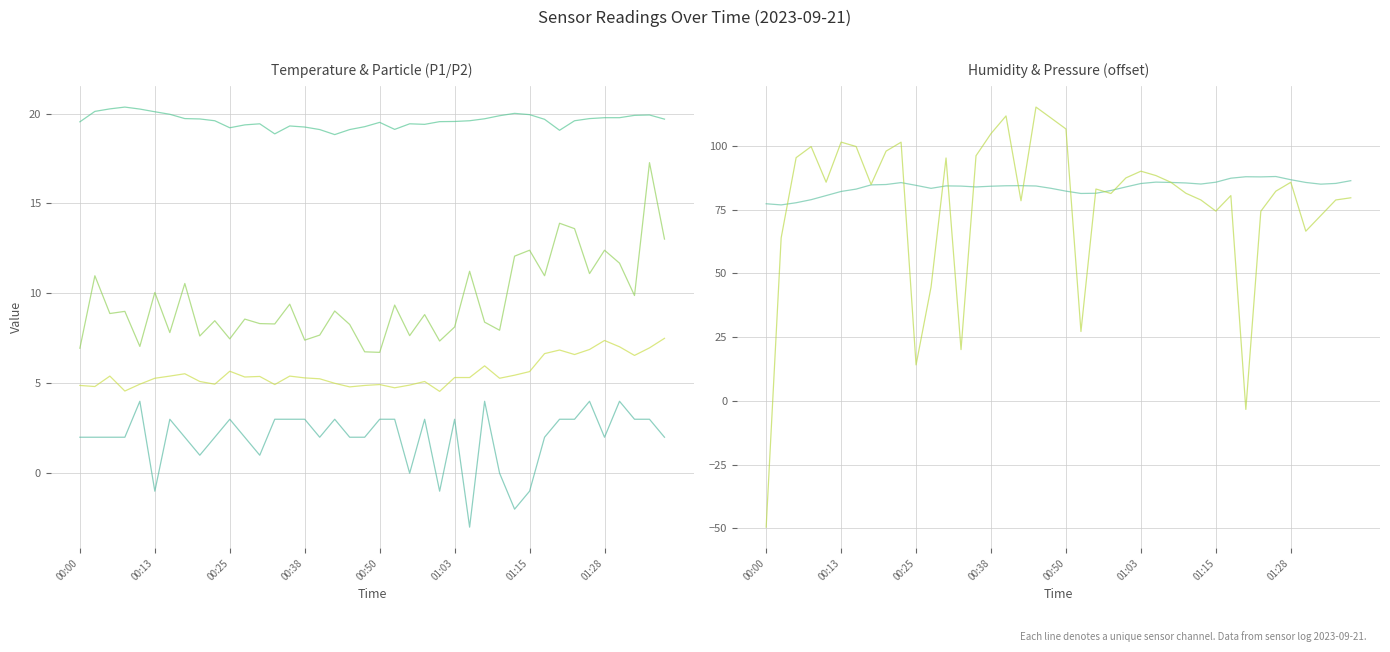

How many values in the SDS_P2 series exceed 5?

27